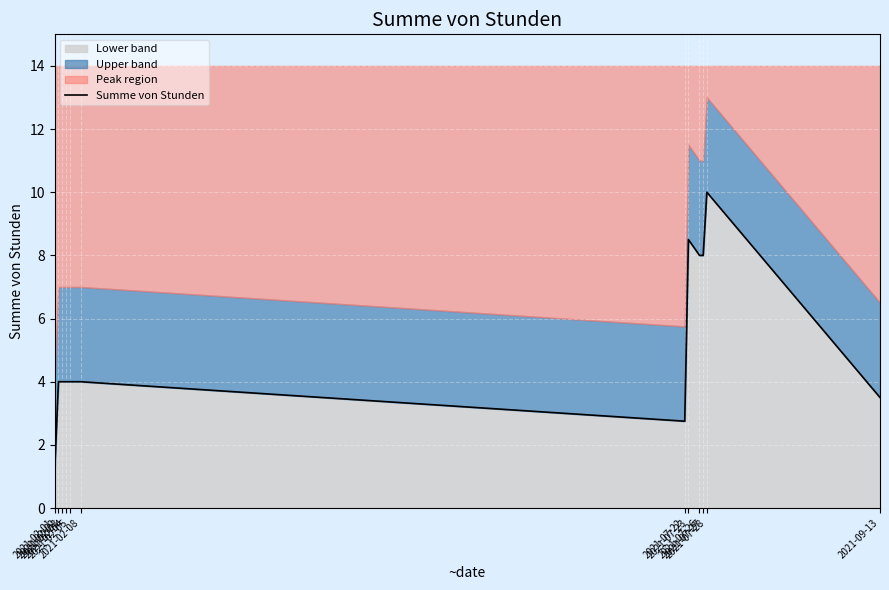

Count the number of values greater than 4.

4